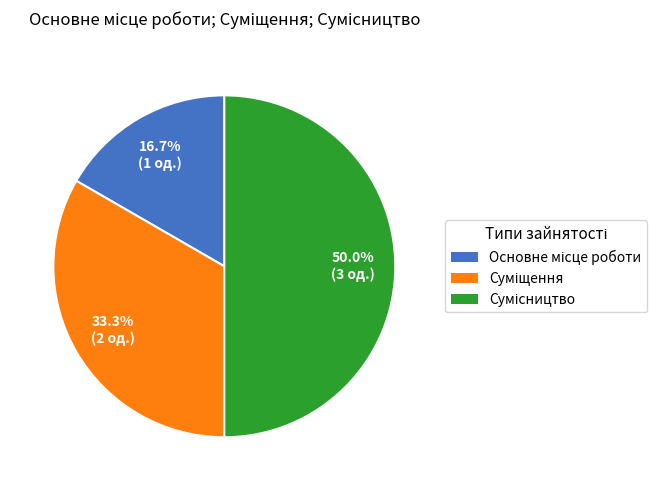

Which category has the smallest portion of the pie?

Основне місце роботи